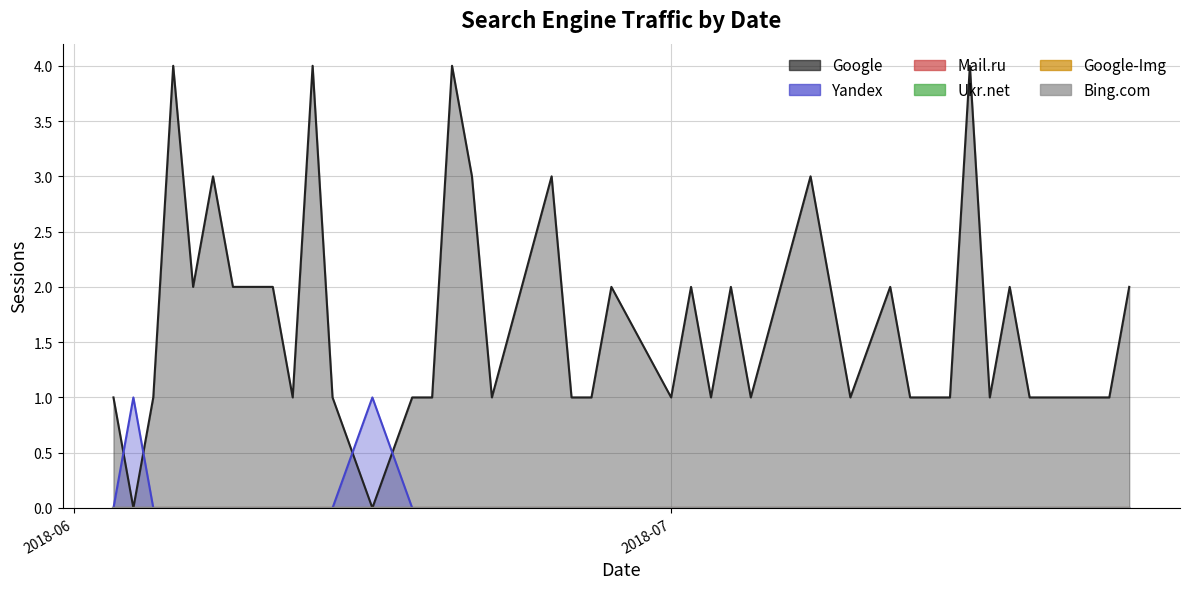

How many data points in Yandex are above 0?

2